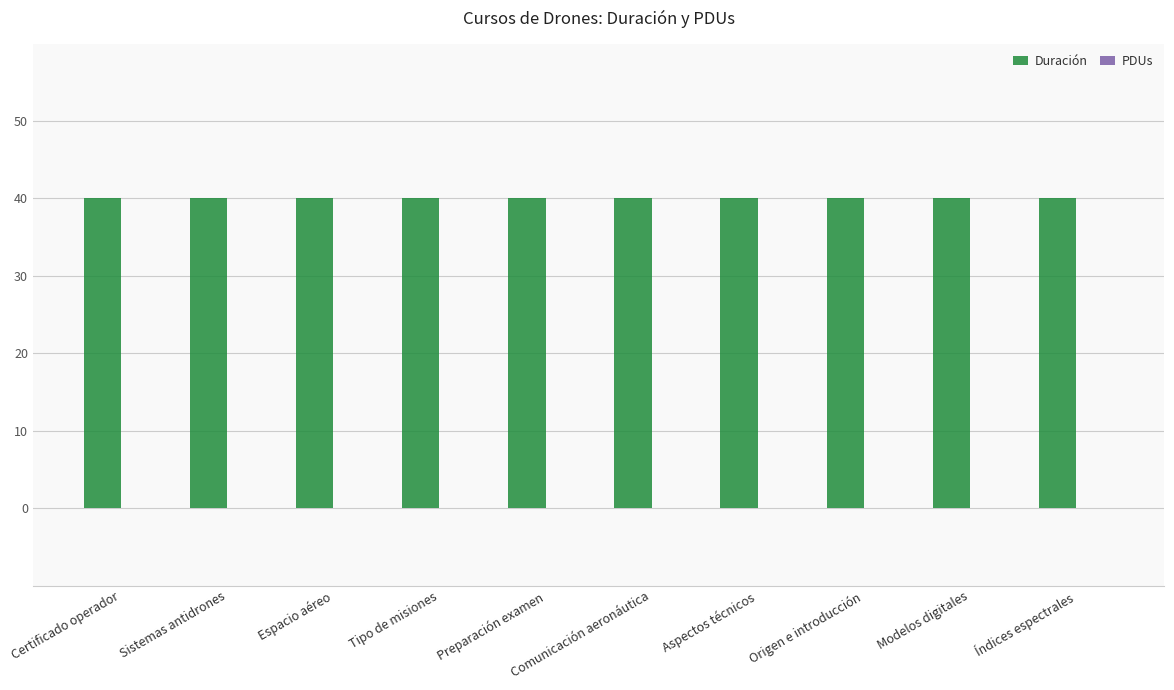

What is the greatest value displayed?

40